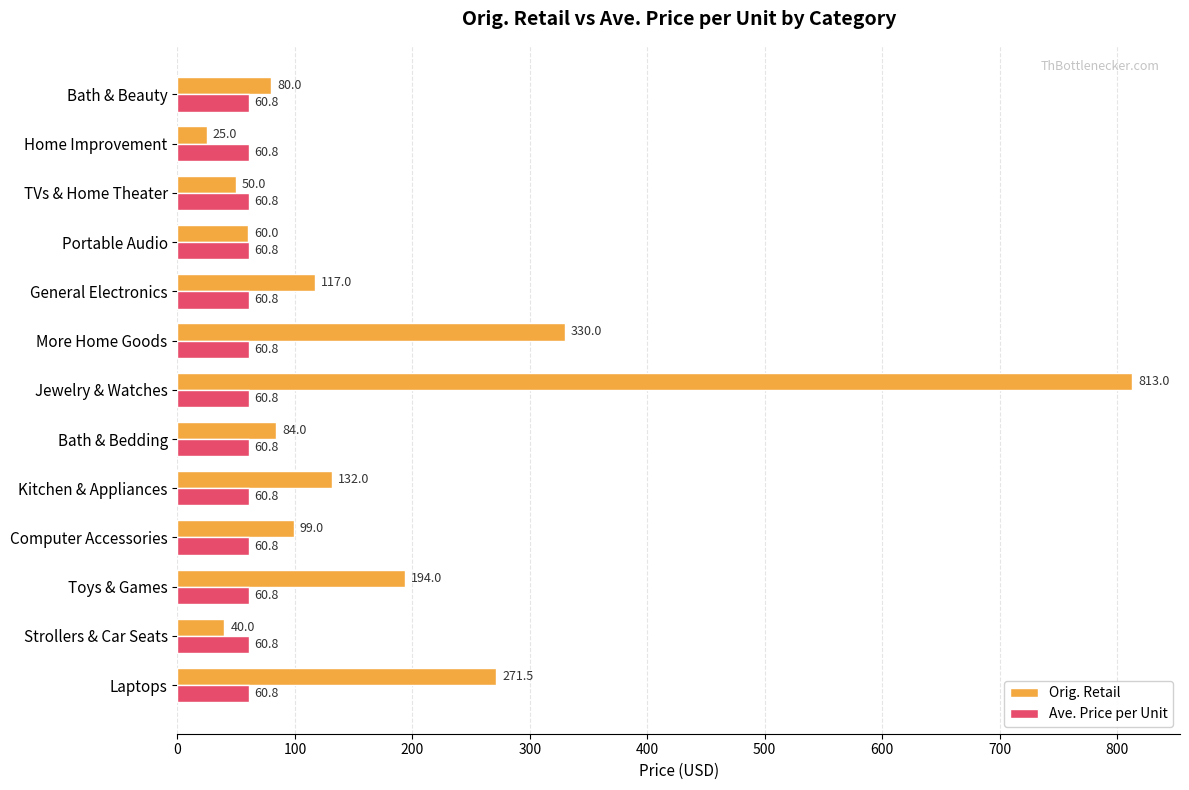

How many data points in Orig. Retail are above 98?

7